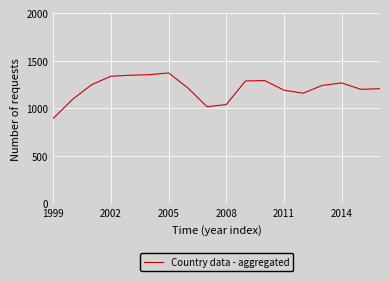

What is the maximum value shown in the chart?

1370.9